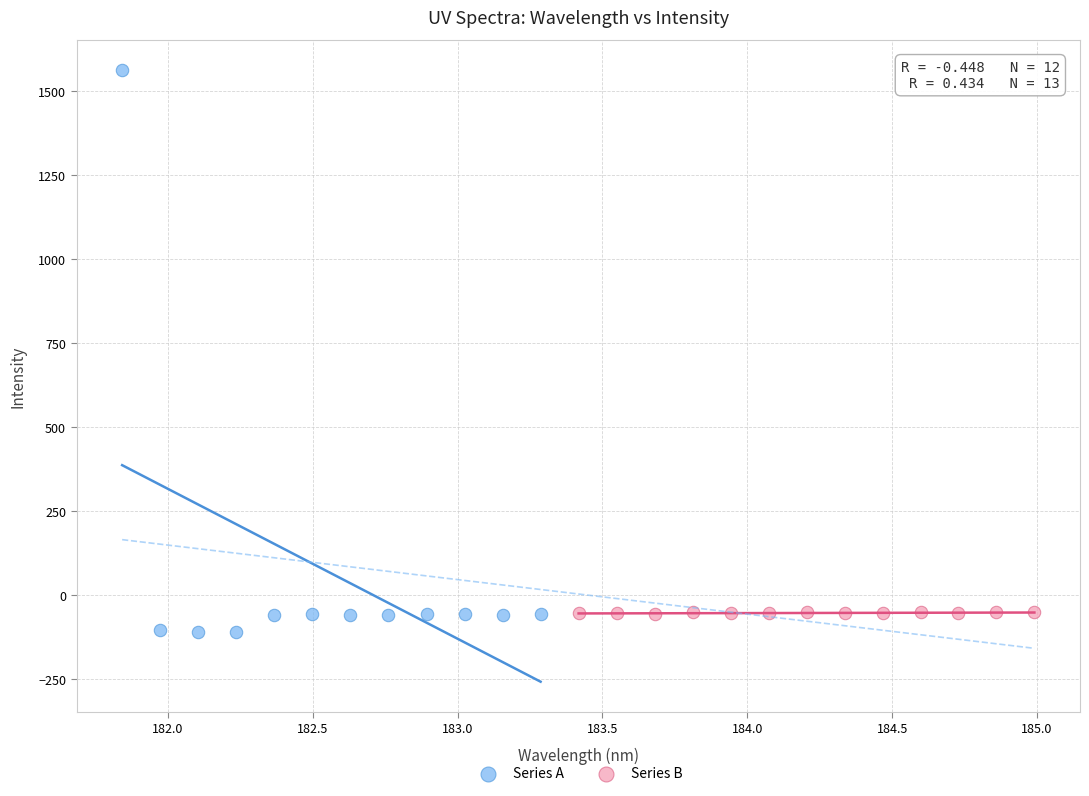

Which series reaches the maximum Y coordinate?

Series A